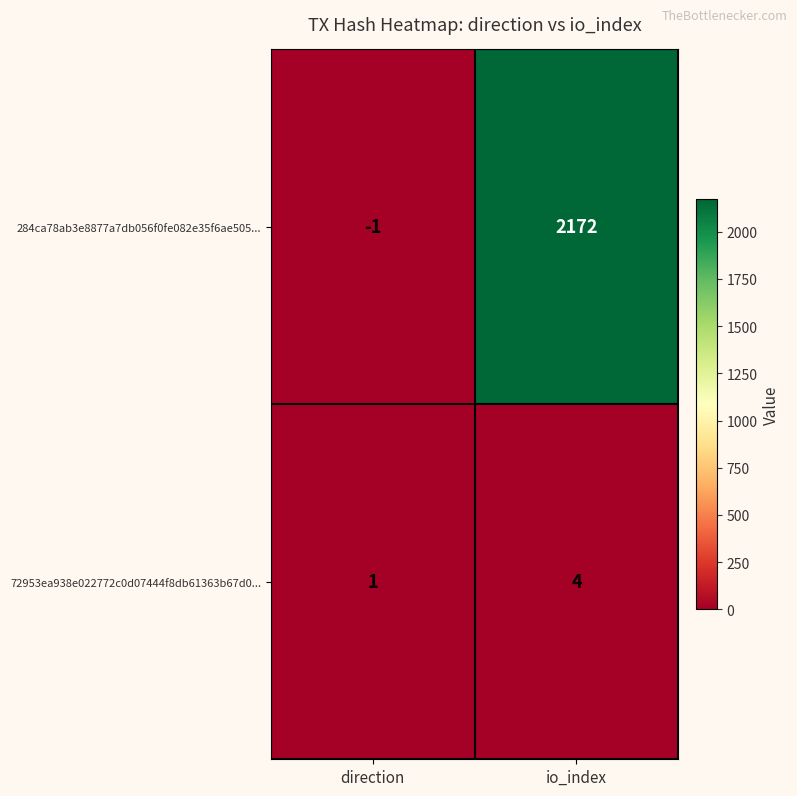

What is the total value across all series at io_index?

2176